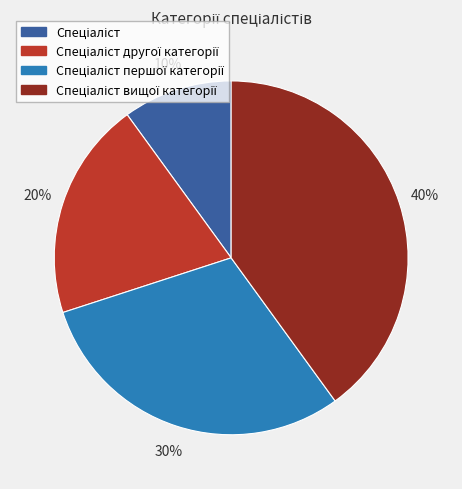

To the nearest percent, what is the difference between the largest and smallest slice percentages?

30%